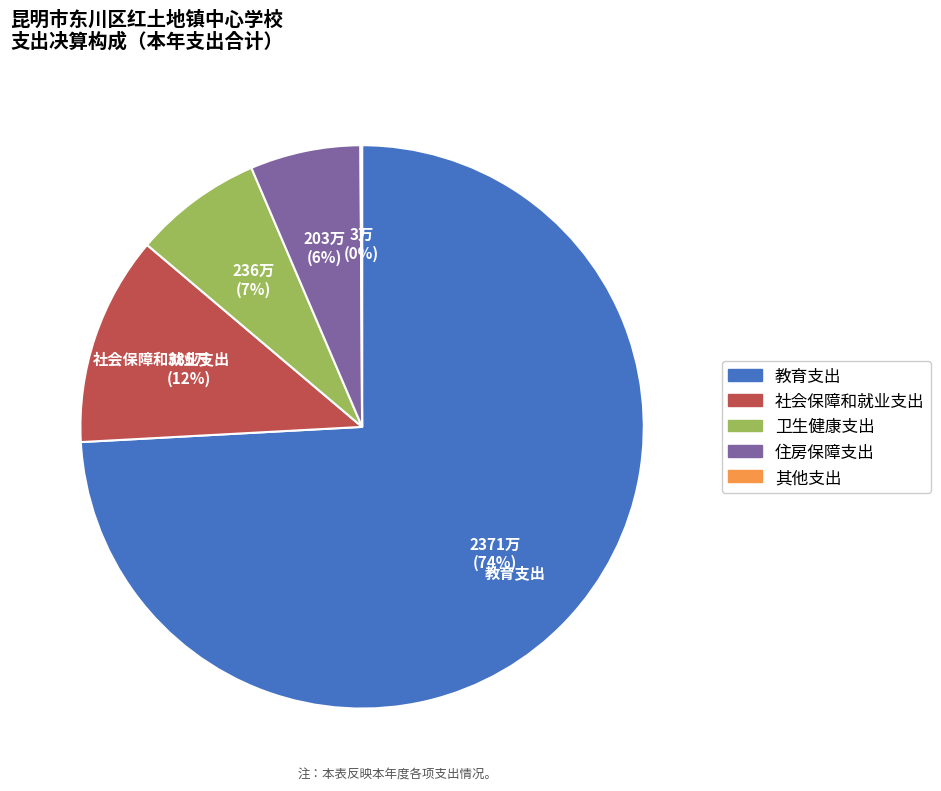

True or false: 教育支出 accounts for 88% of the total.

False